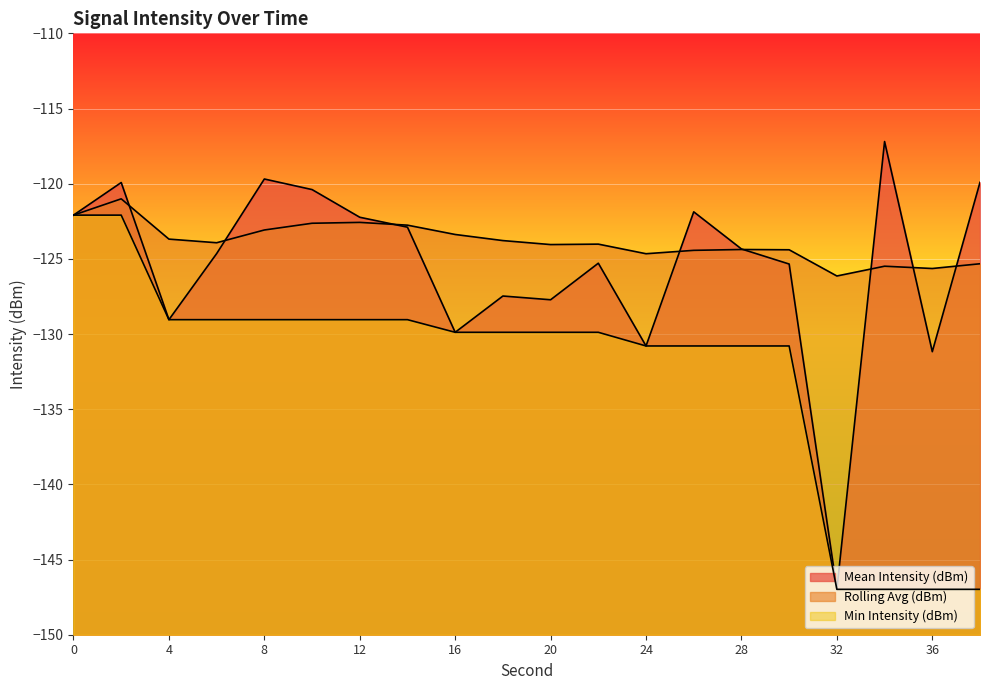

True or false: Min Intensity (dBm) has a value of -63.6 at 36.

False